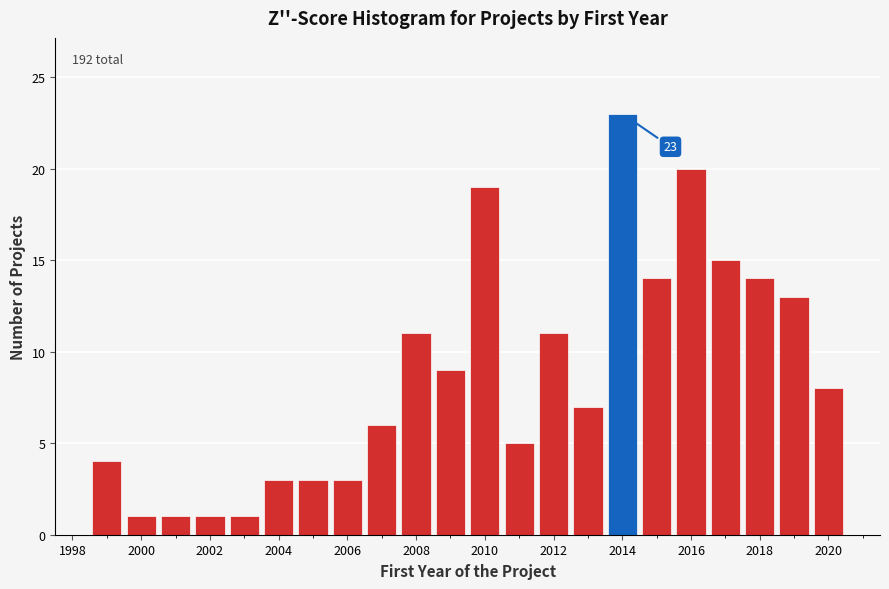

Which range on the x-axis has the tallest bar?

2013.5 to 2014.5